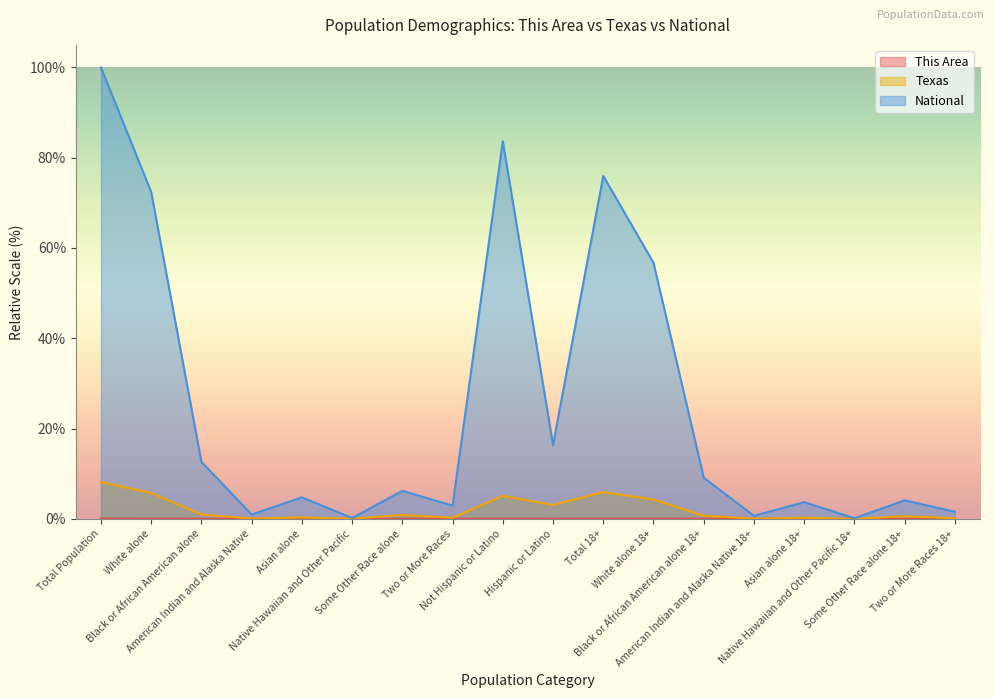

True or false: Texas and This Area cross at least once.

False